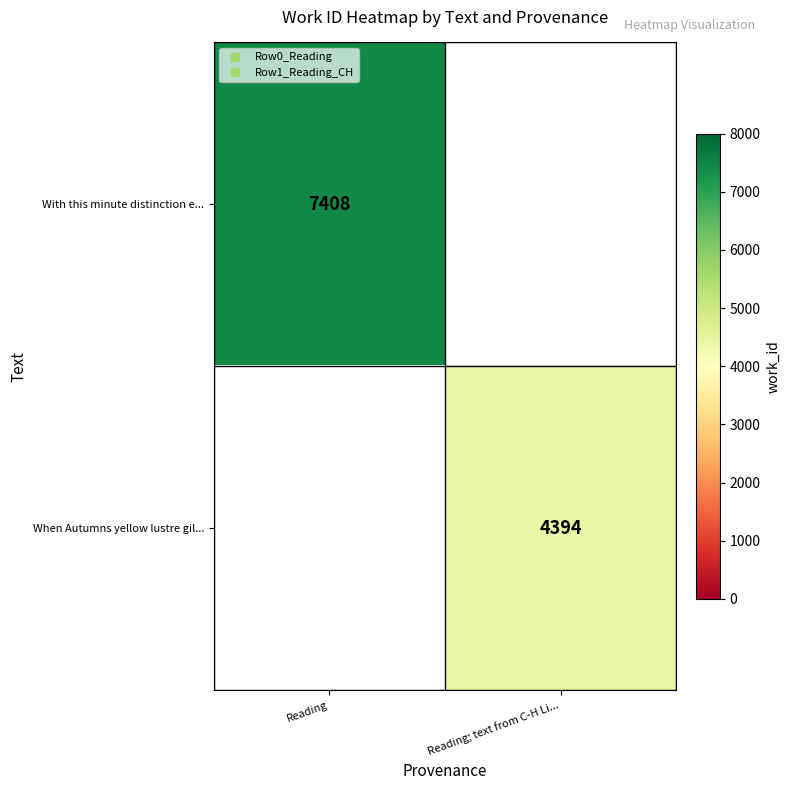

List the series in order of their overall mean, highest first.

With this minute distinction e..., When Autumns yellow lustre gil...